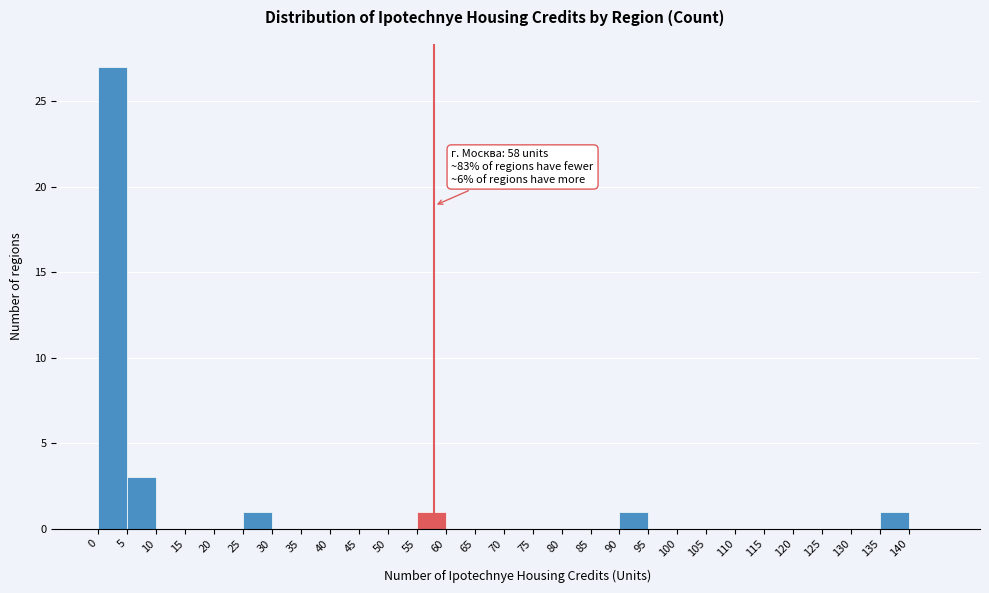

Over which range of the x-axis is the bar tallest?

0 to 5